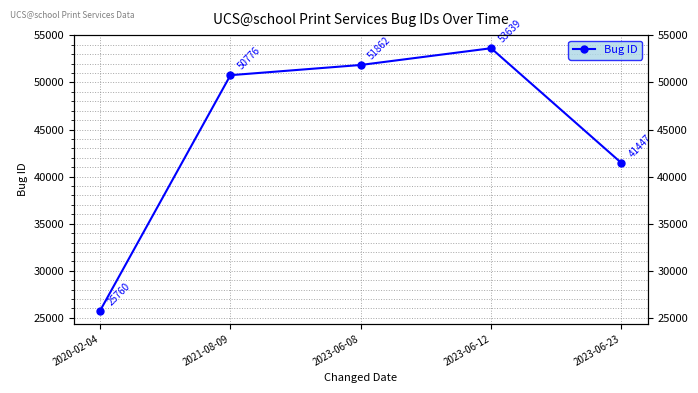

How many interior local peaks (higher than both neighbors) does the data have?

1